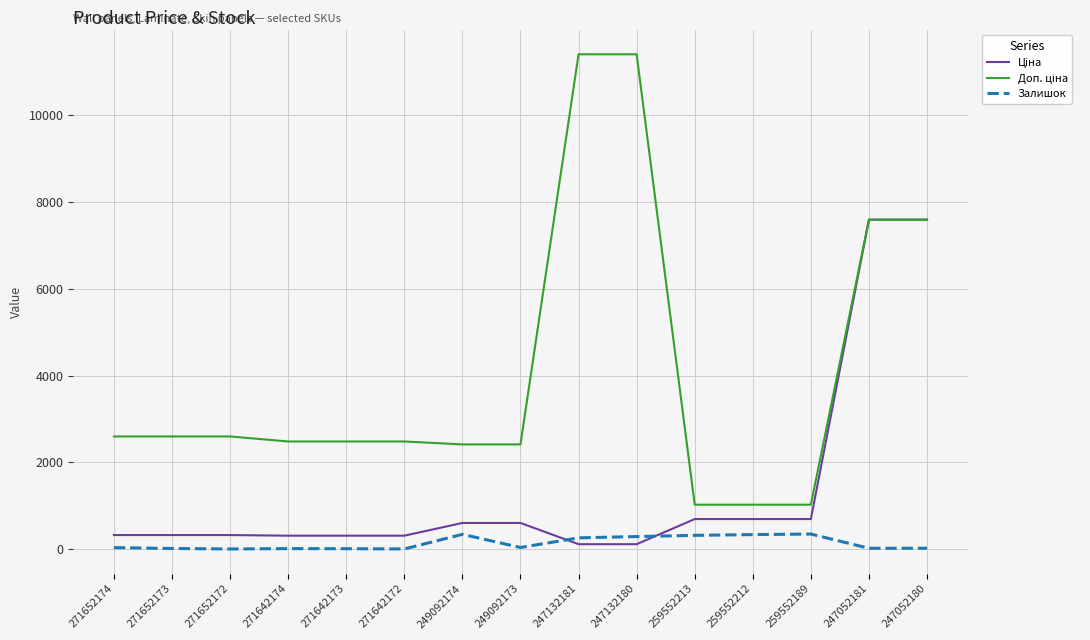

What is the total value across all series at 259552213?

2036.3